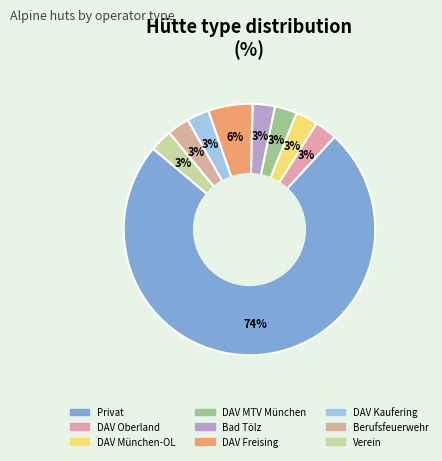

Count the number of slices in the pie.

9